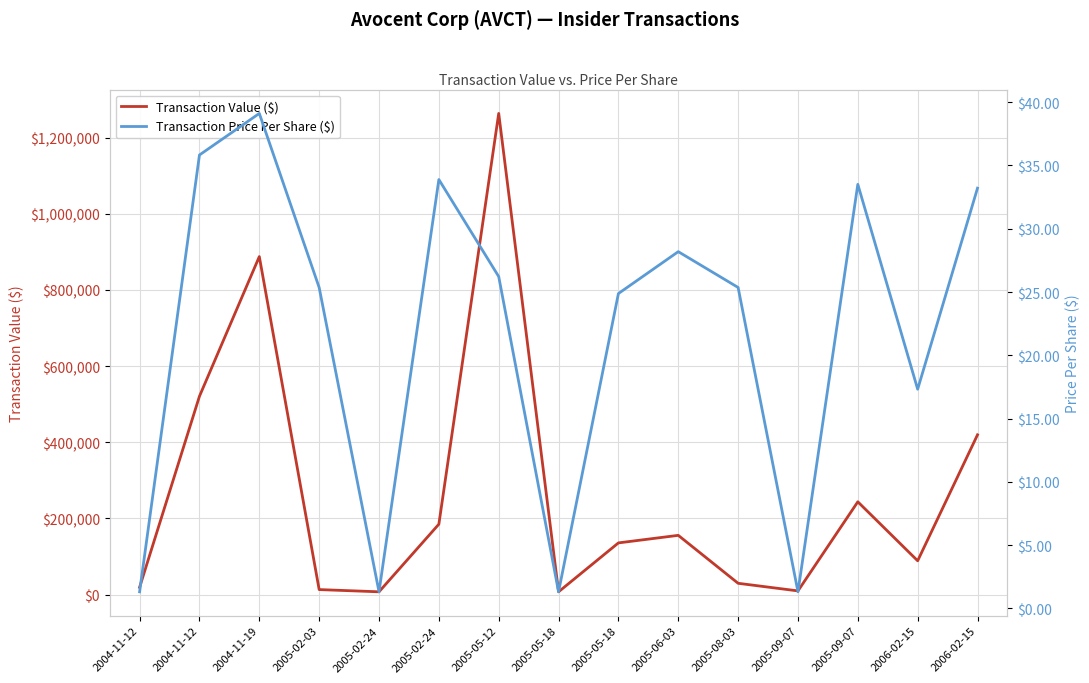

What is the sum of the Transaction Price Per Share ($) values at 2005-08-03 and 2006-02-15?

58.6